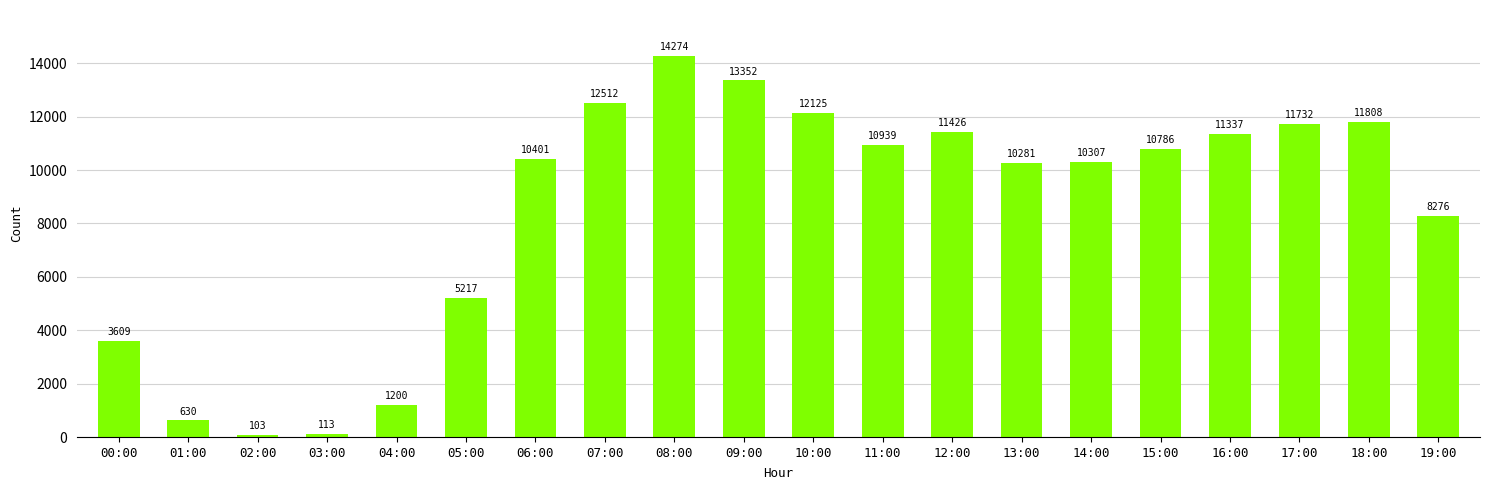

What is the difference between the second highest and second lowest values?

13239